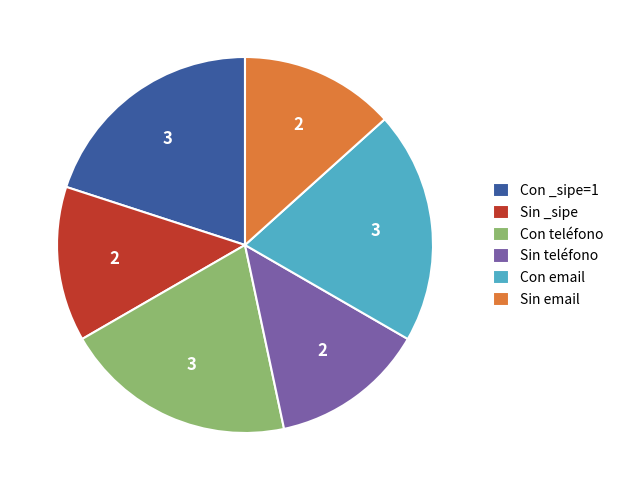

Is it true that Con _sipe=1 is 25% of the pie?

False